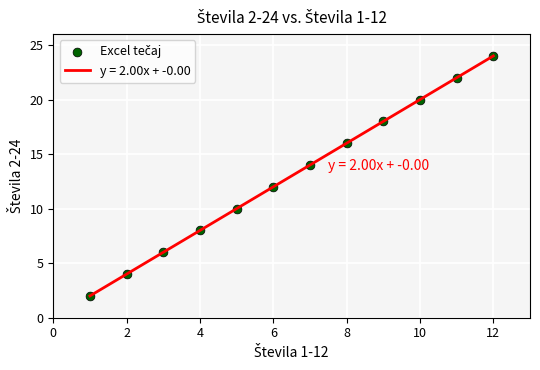

What is the minimum value shown in the chart?

2.0